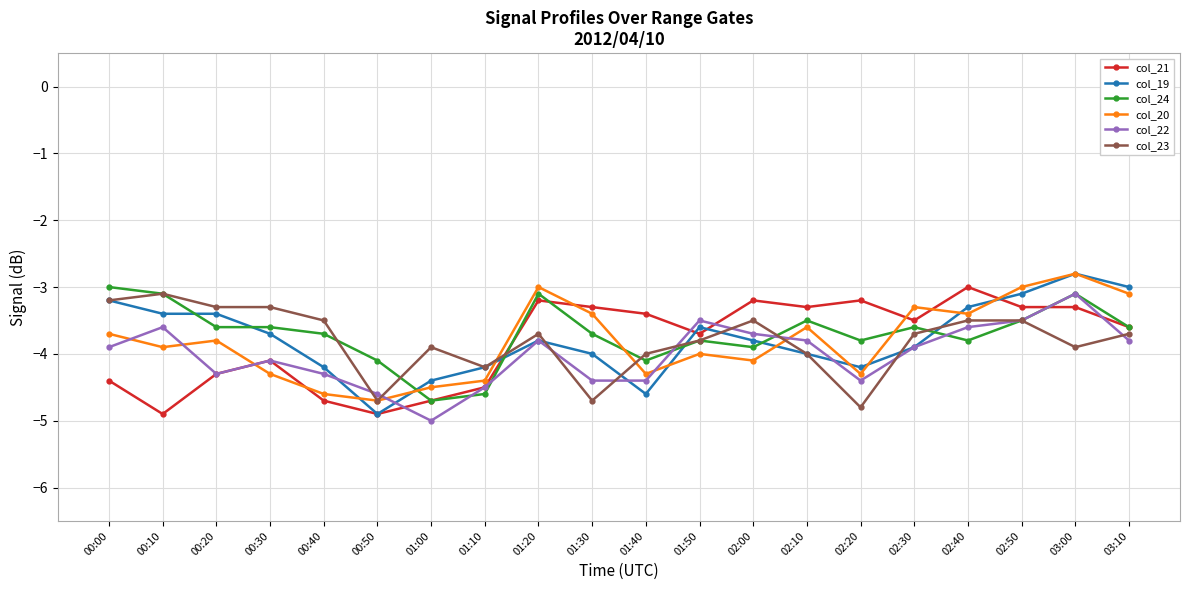

What is the sum of all col_21 values?

-76.5